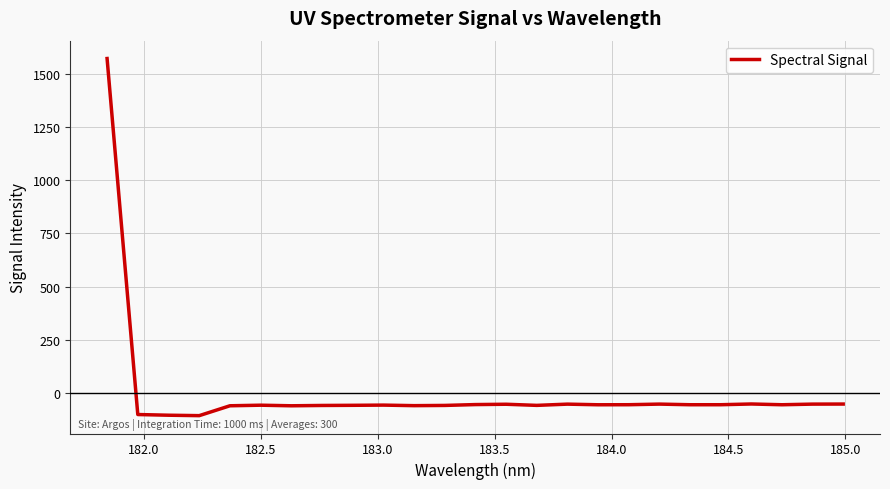

How many values are below -54?

17